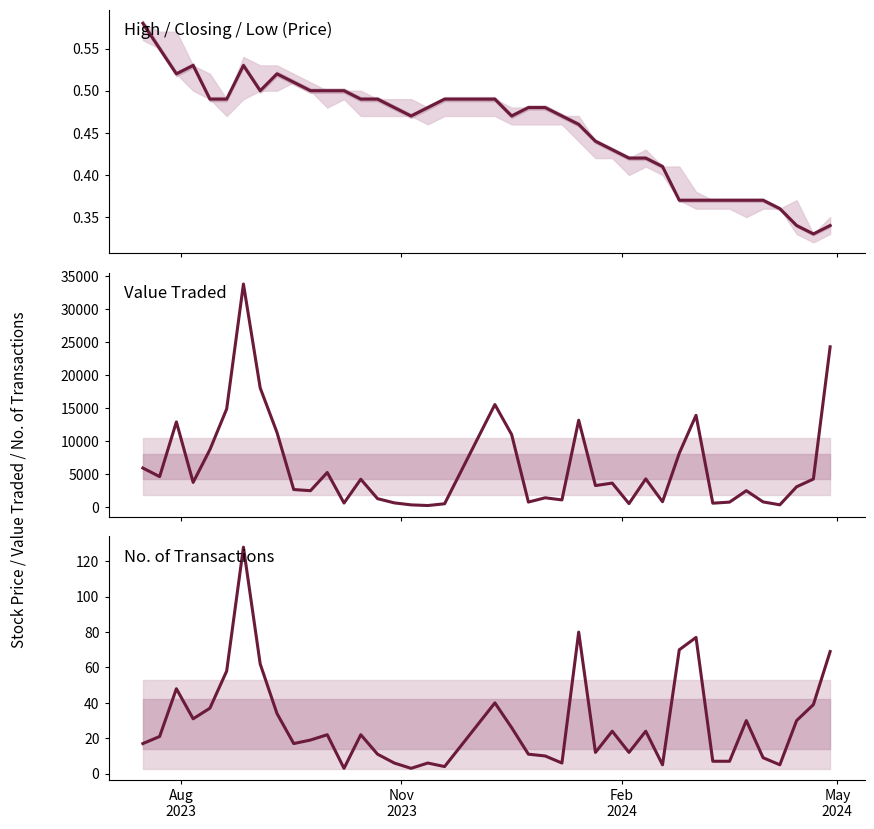

Which series has the largest total across all categories?

Value Traded